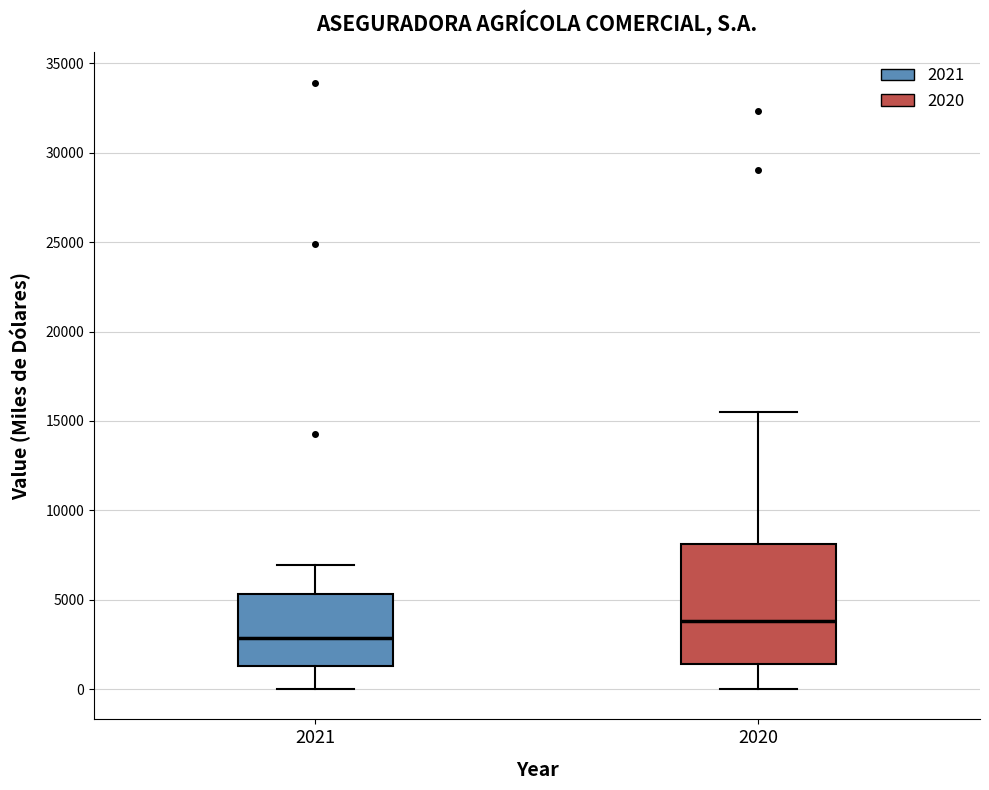

Which box has the lowest median line?

2021